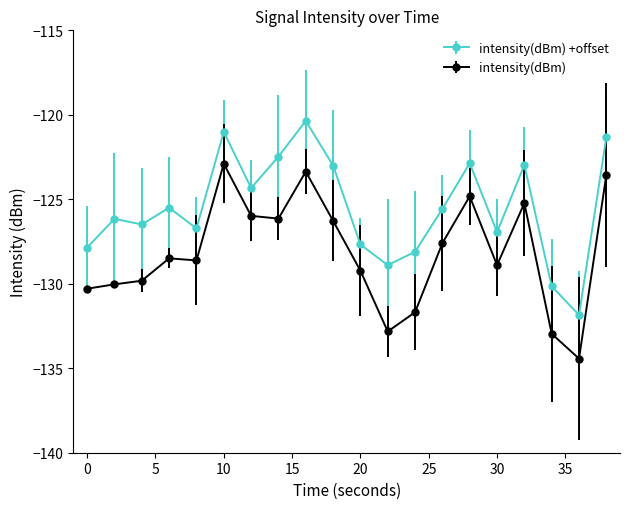

What is the maximum value for intensity(dBm)?

-122.9